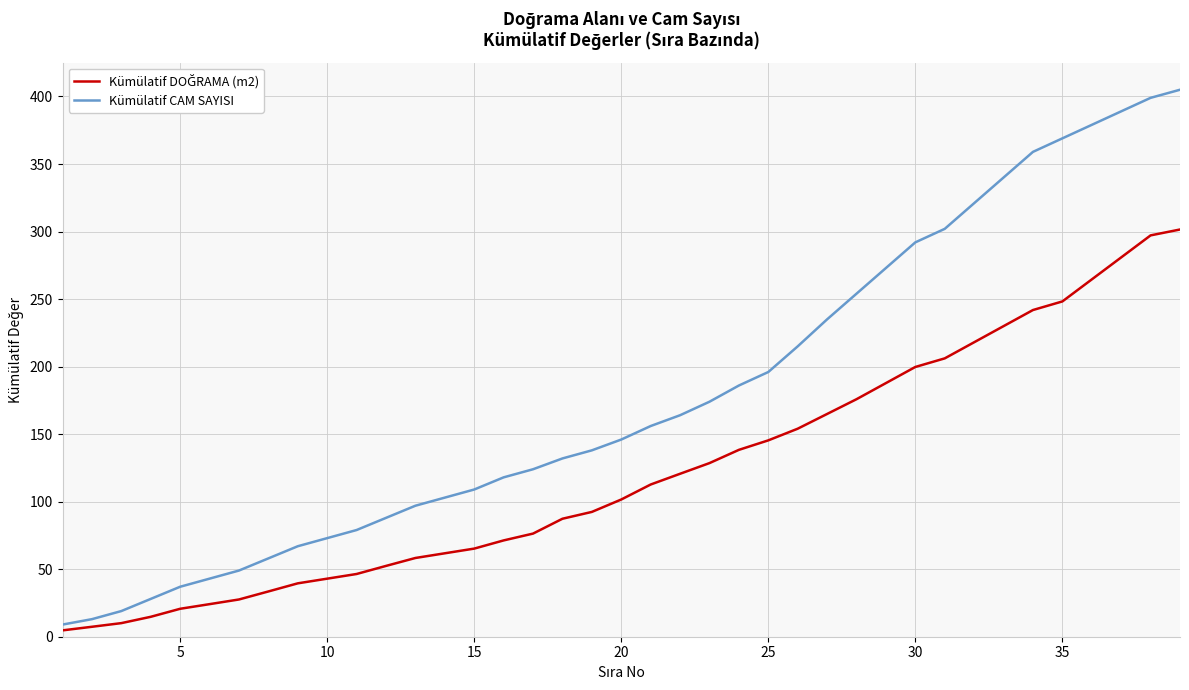

What is the maximum value shown in the chart?

405.0